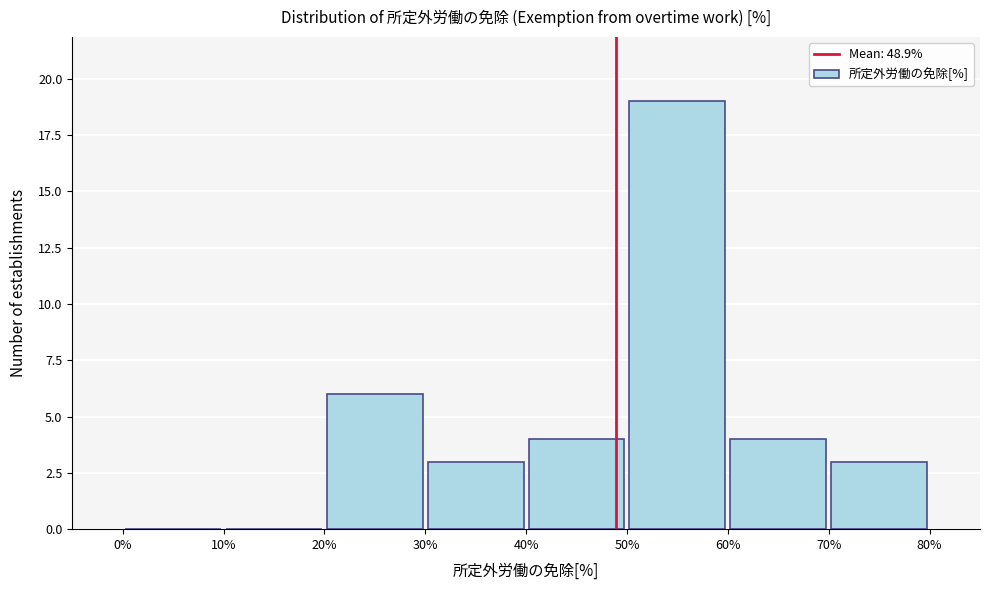

Reading left to right, transcribe this chart: for each bar, give the range it covers on the x-axis and its height. The values are not printed on the chart, so give them approximately, as read against the axis.

0% to 10%: 0
10% to 20%: 0
20% to 30%: 6
30% to 40%: 3
40% to 50%: 4
50% to 60%: 19
60% to 70%: 4
70% to 80%: 3